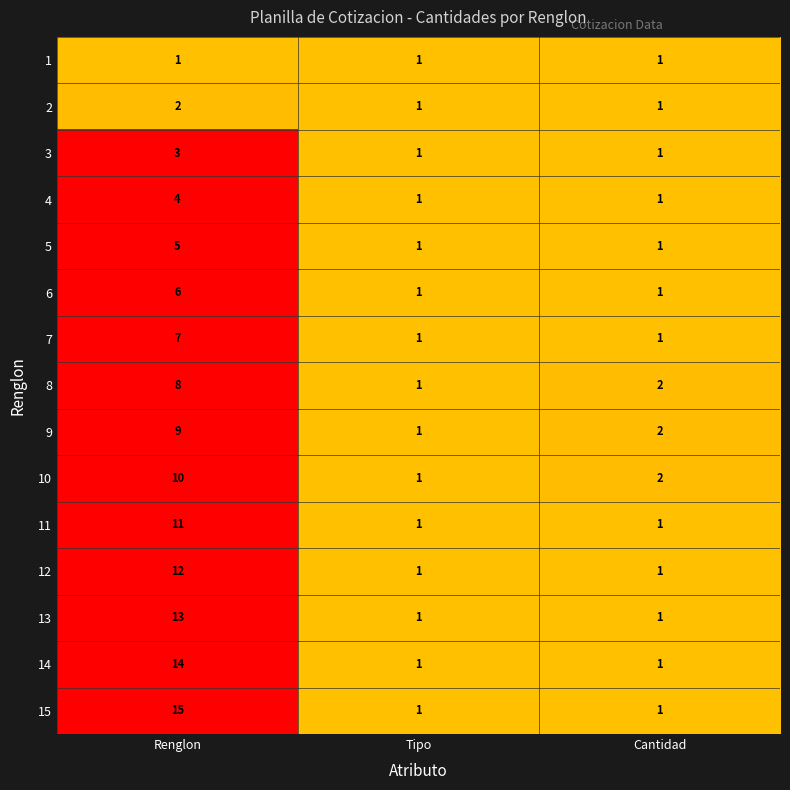

Count the number of data series in this chart.

15